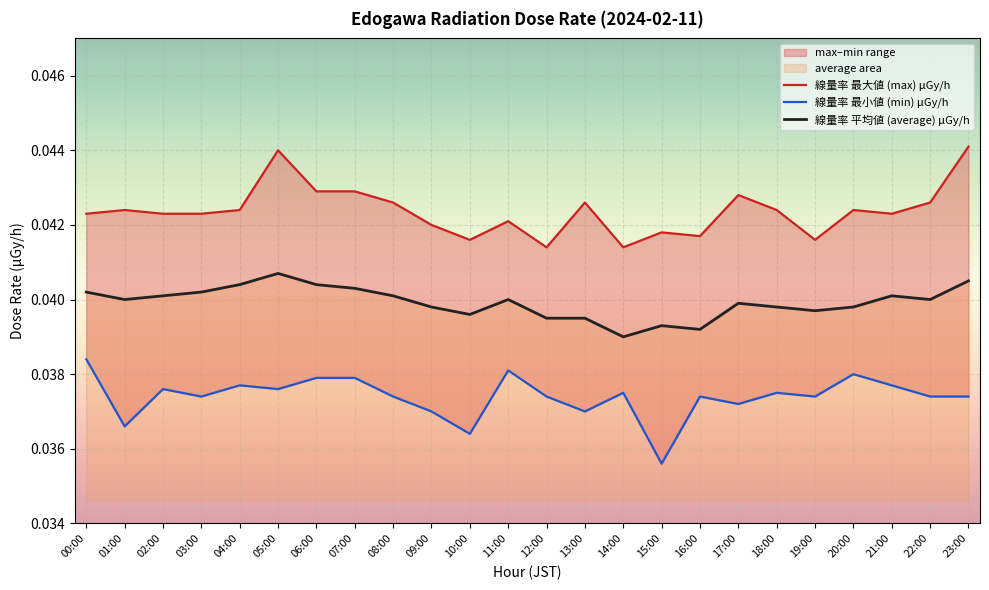

How many lines are shown in the chart?

3